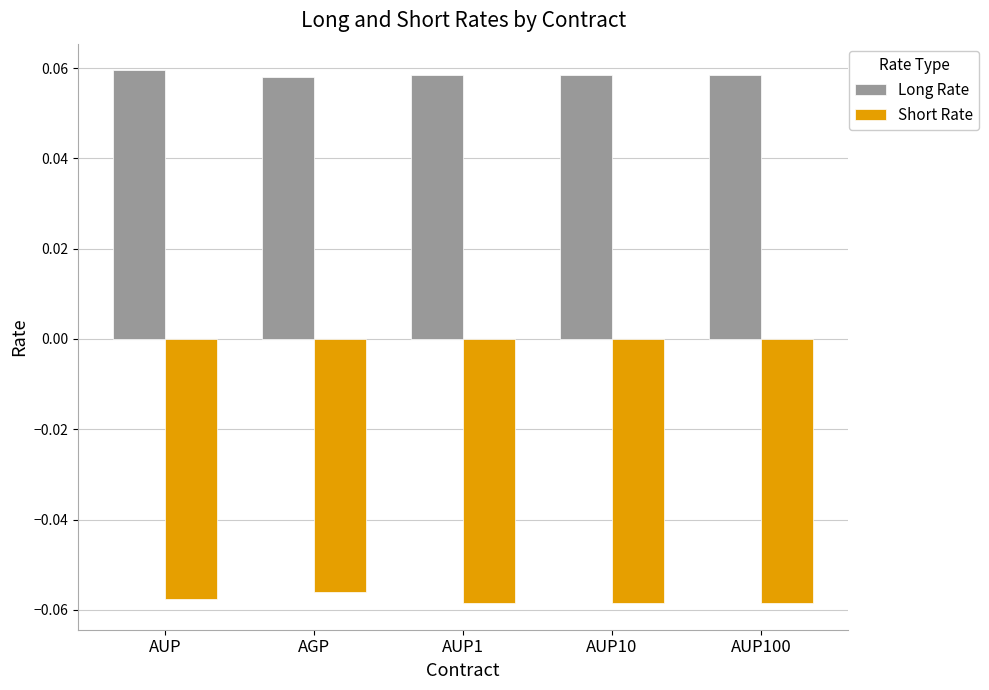

At AUP, list the series in order from largest to smallest.

Long Rate, Short Rate